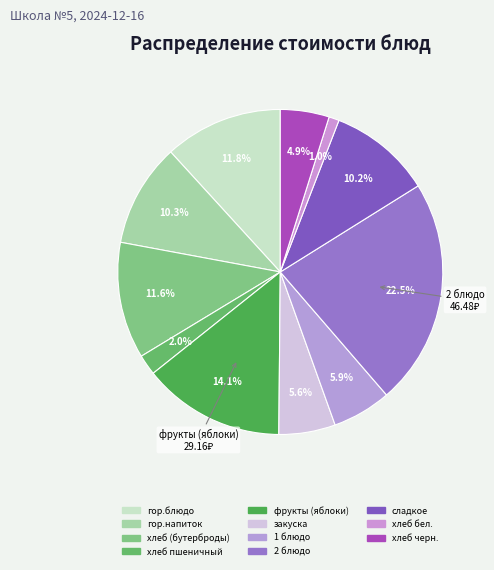

What percentage is the гор.напиток slice, to the nearest percent?

10%